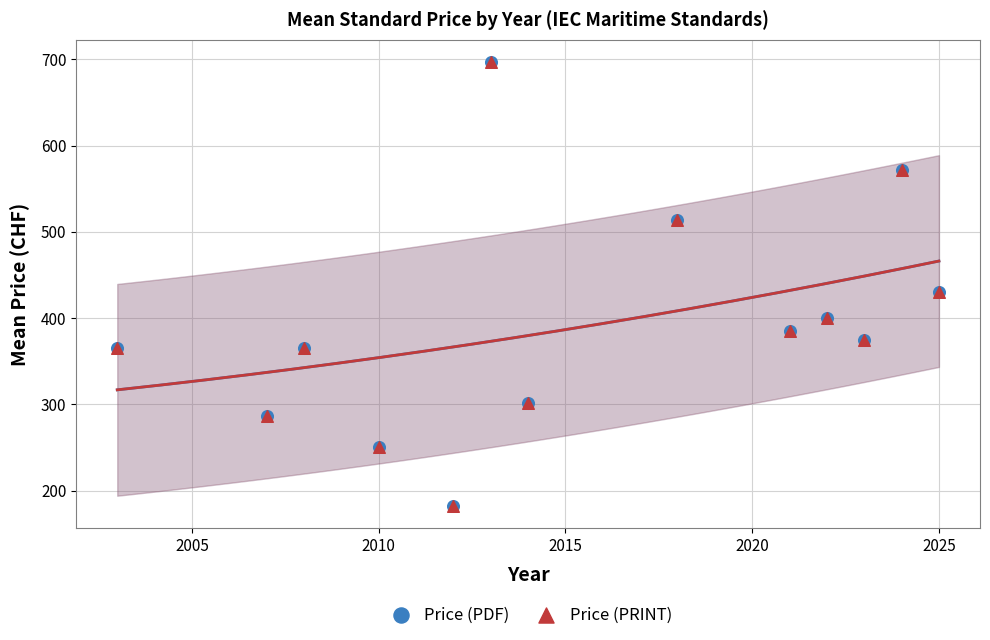

Which series contains the lowest Y value?

Price (PDF)